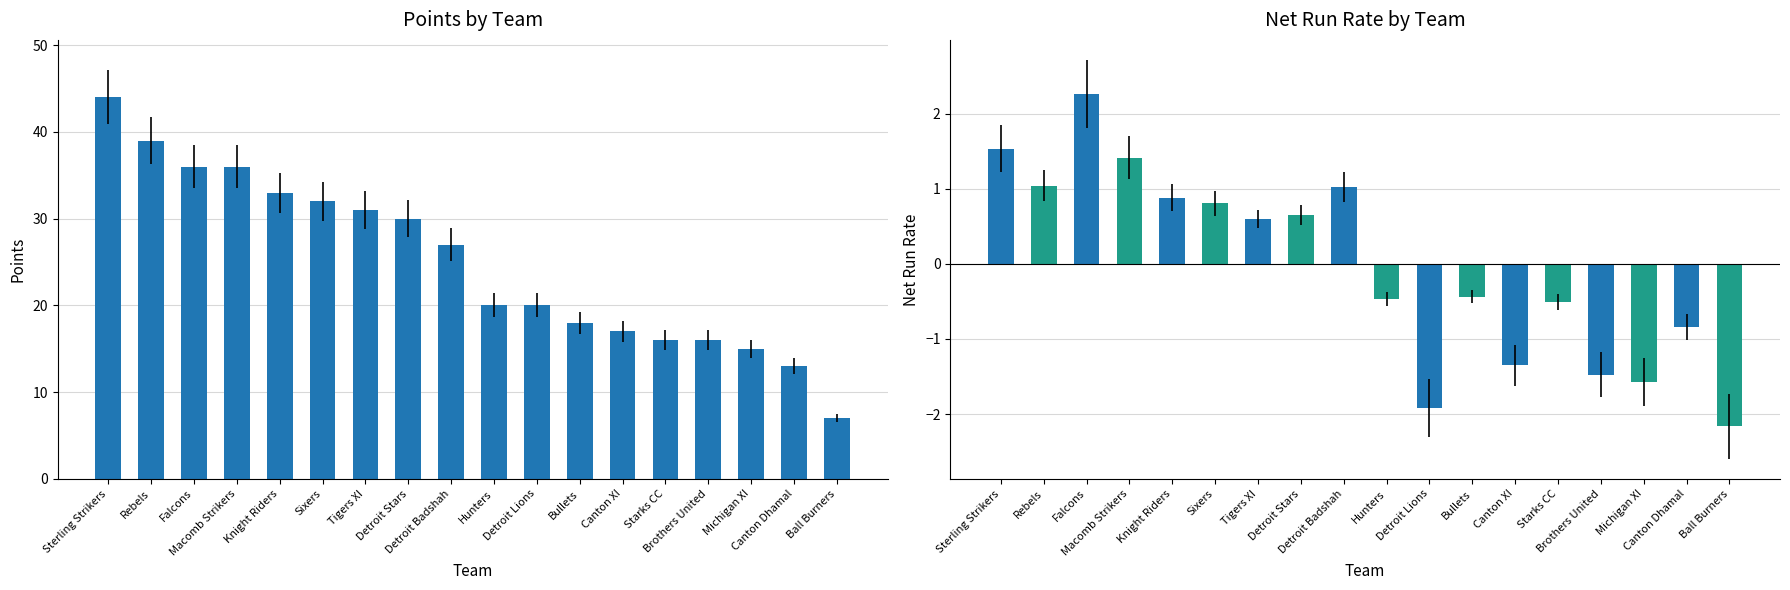

What is the sum of all PTS values?

450.0